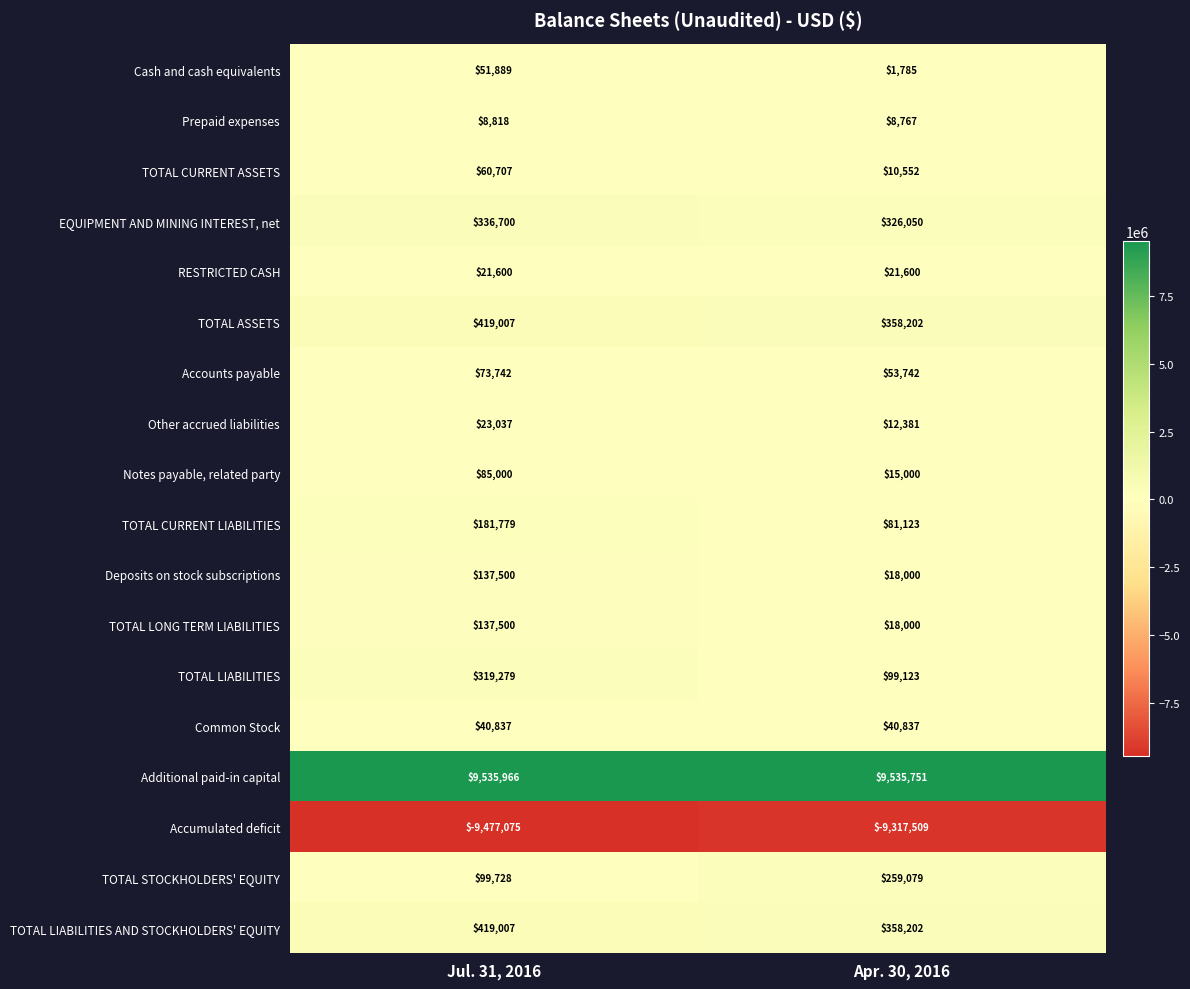

Which series has the widest spread of values?

TOTAL LIABILITIES